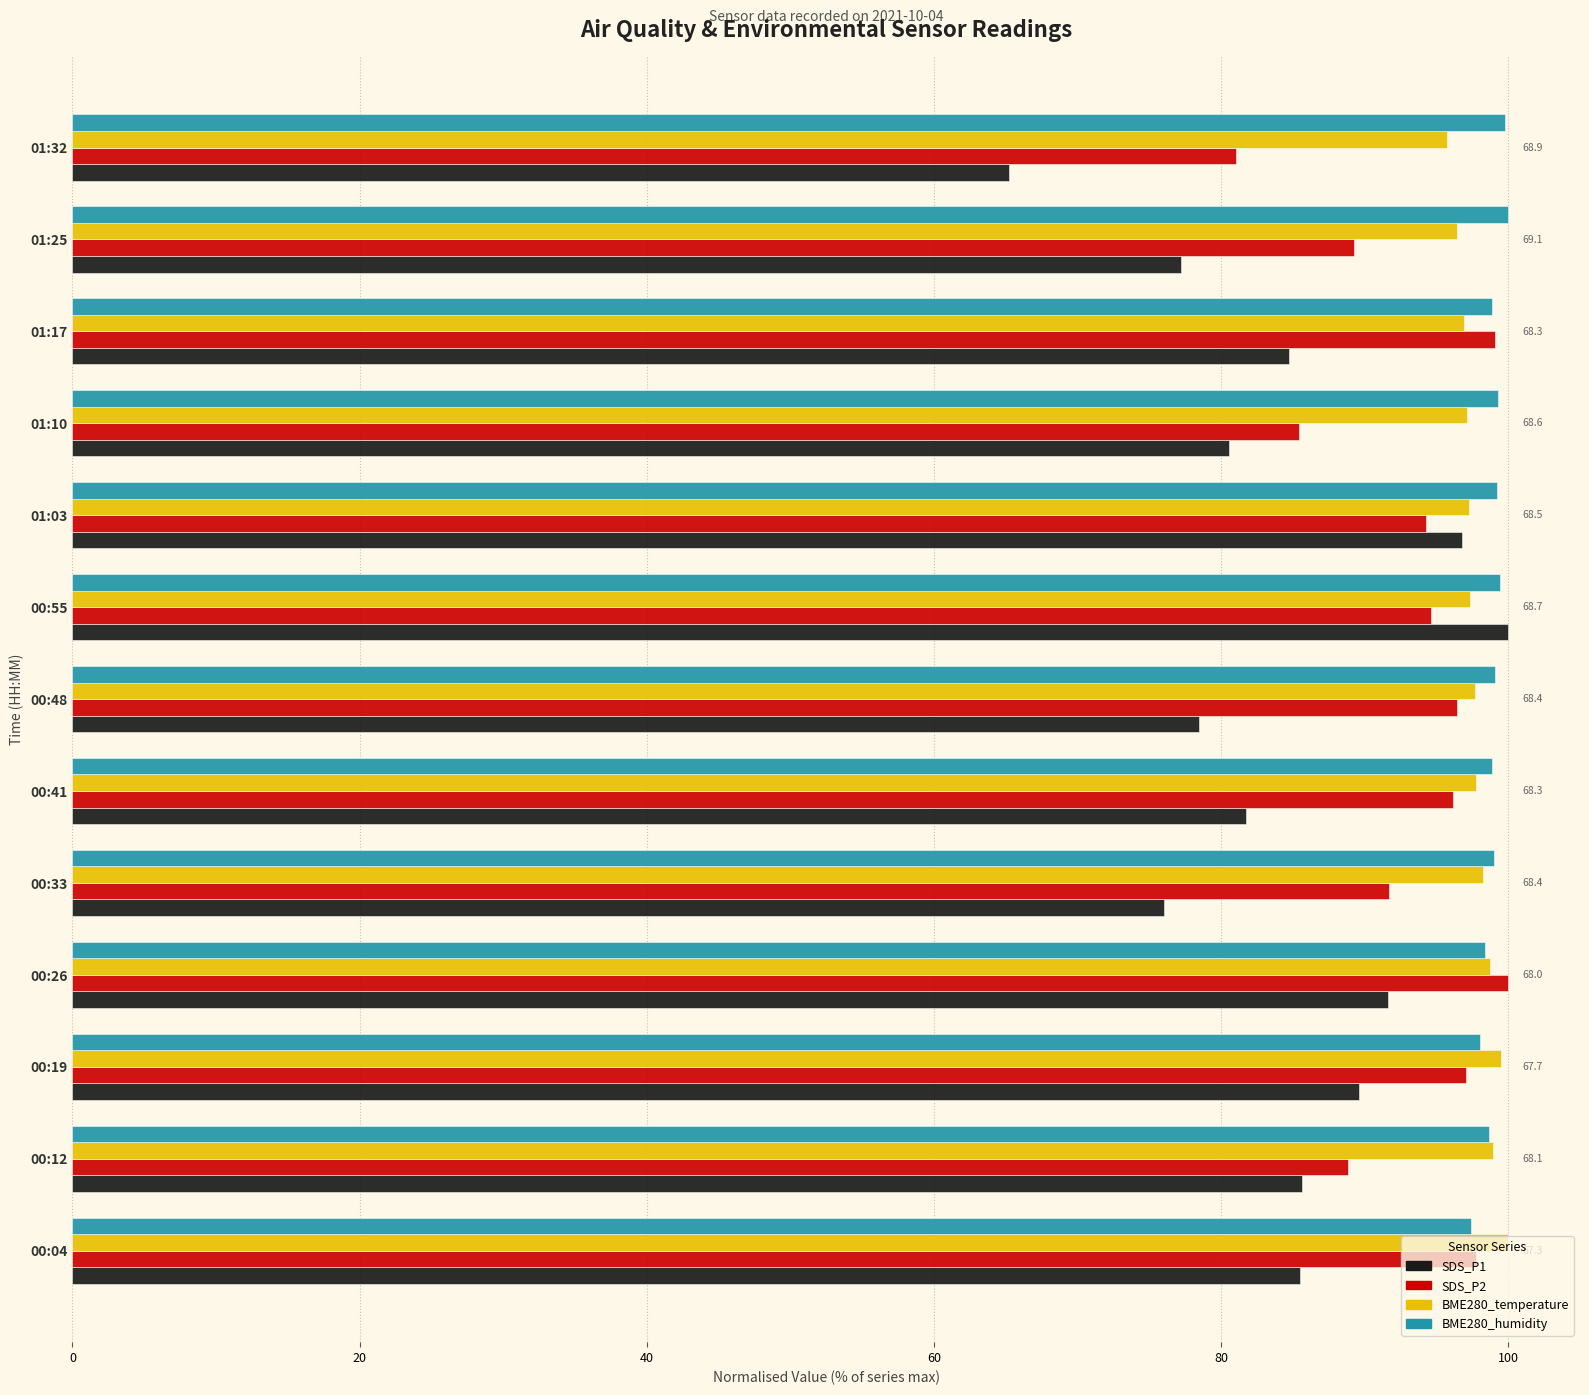

Which label corresponds to the smallest value in the chart?

01:32